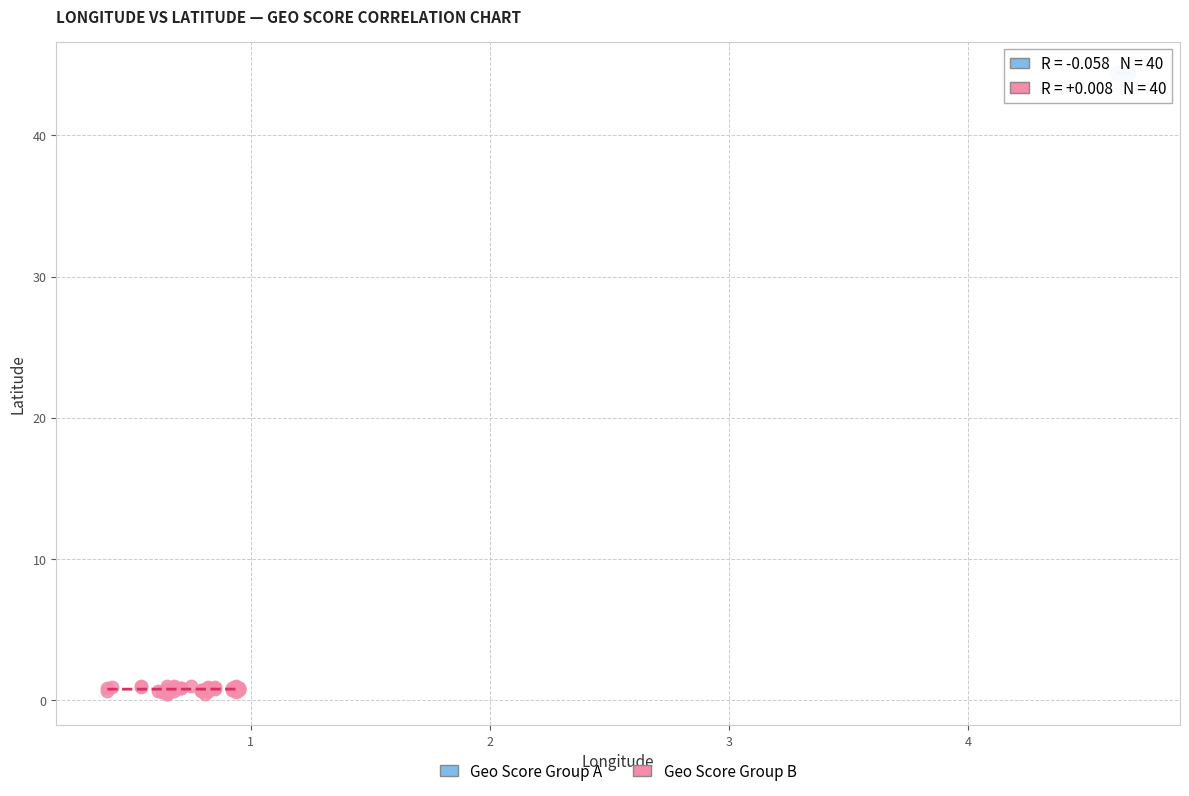

Which series reaches the minimum Y coordinate?

Geo Score Group B